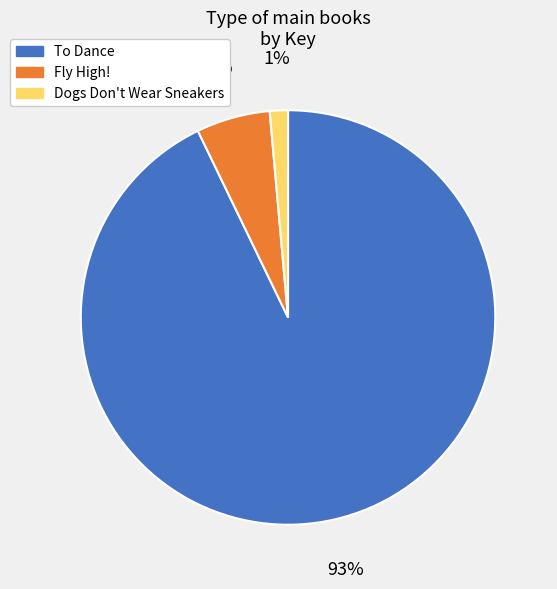

Combined, do Dogs Don't Wear Sneakers and To Dance account for over 50%?

Yes